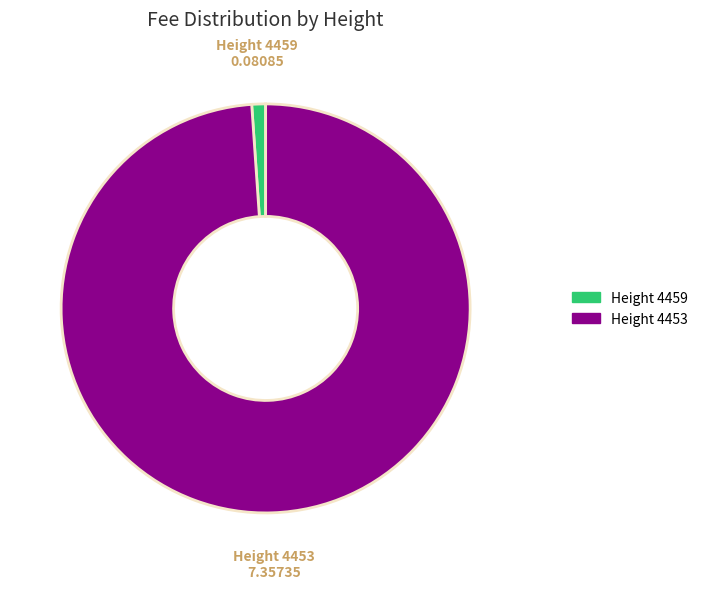

Does Height 4453 represent more than half of the total?

Yes